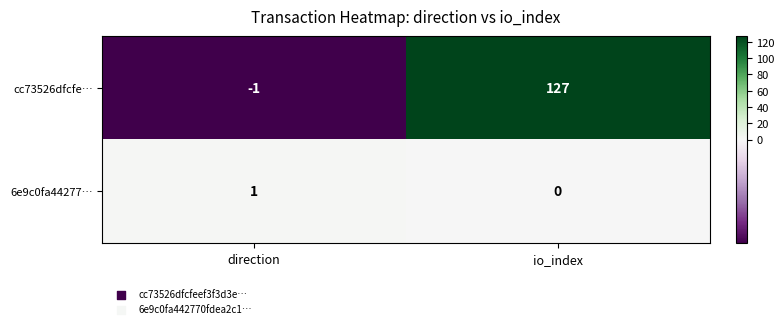

True or false: cc73526dfcfe… has a value of 127 at io_index.

True